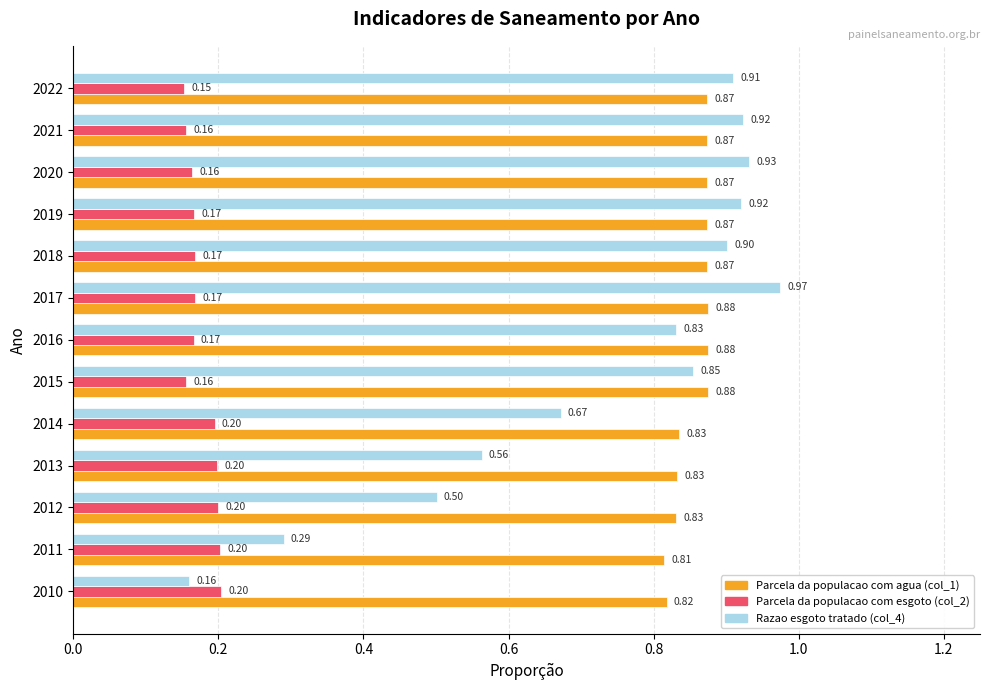

At how many categories does at least one series exceed 0?

13